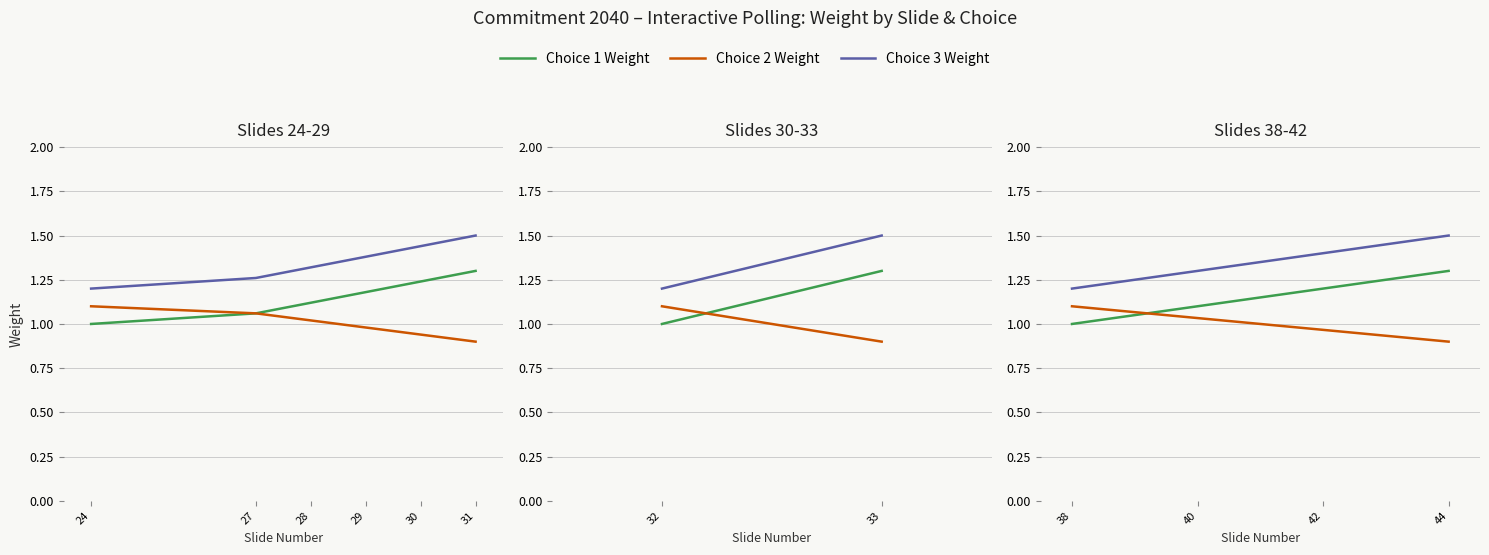

What is the value of the Choice 1 Weight point at the 3rd from the left?

1.2